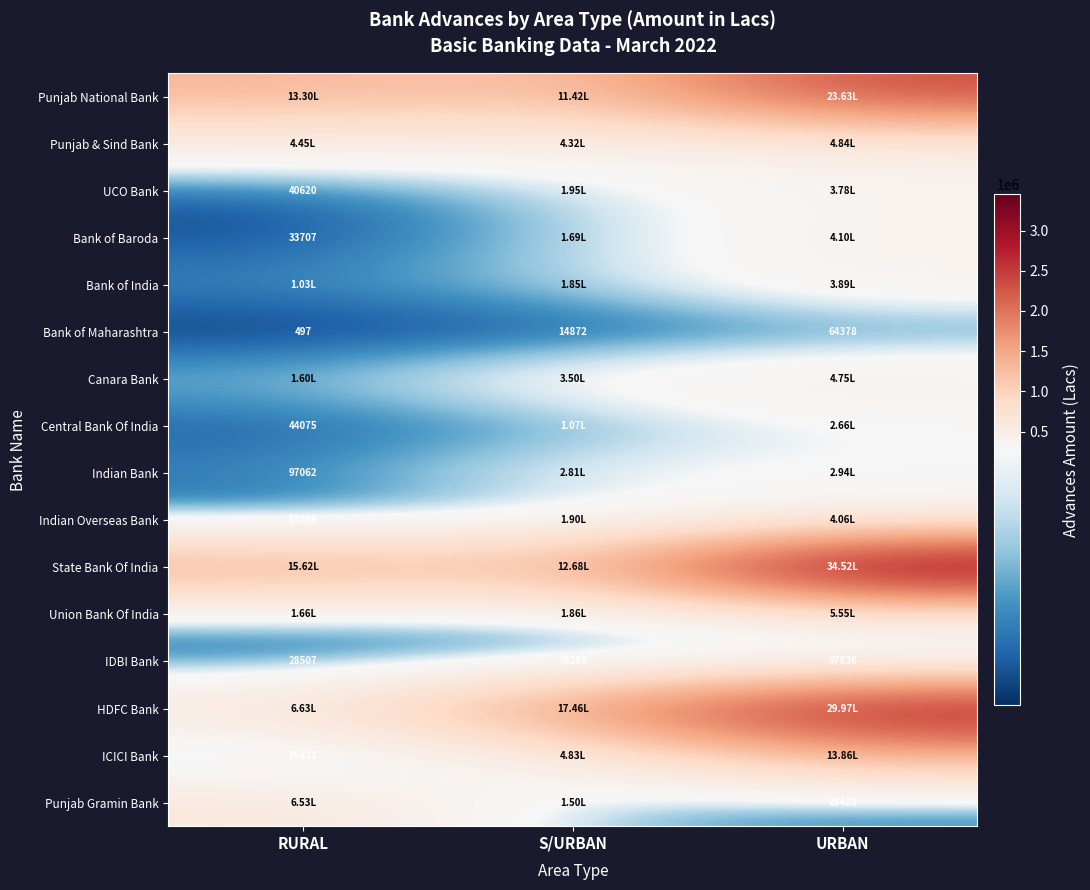

At which label does Bank of Maharashtra reach its peak?

URBAN